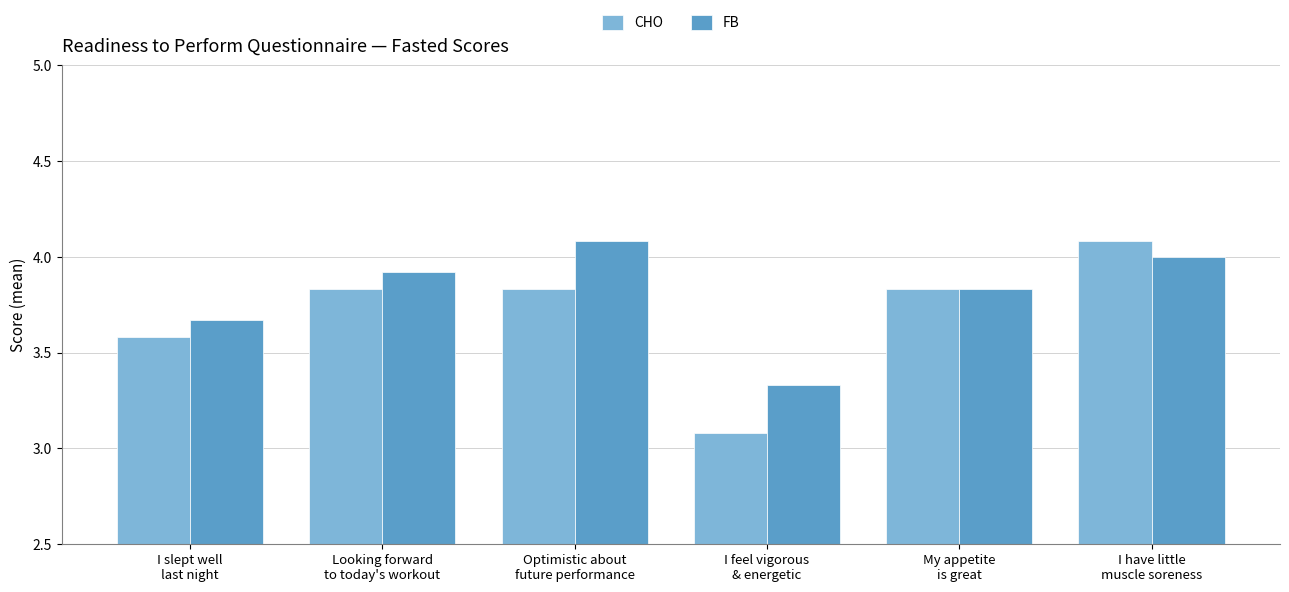

Which series has the widest spread of values?

CHO